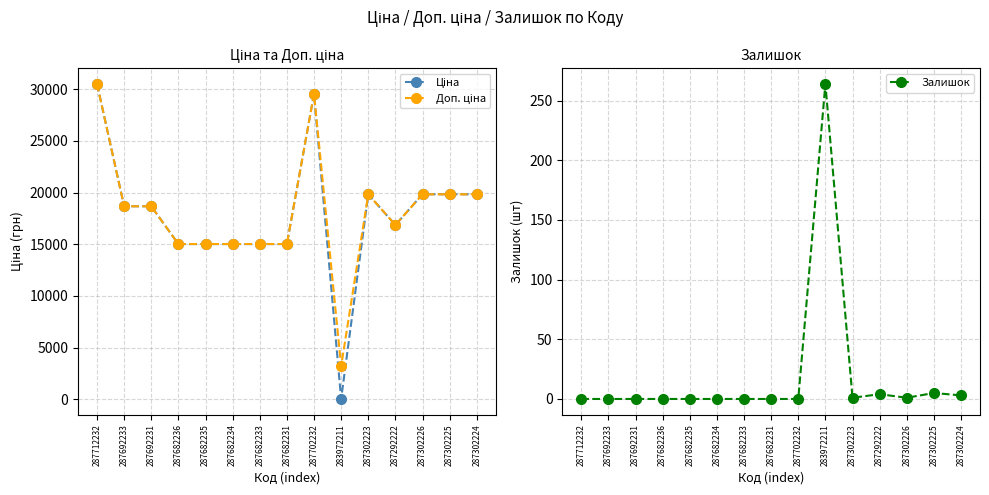

Count the number of categories in the chart.

15